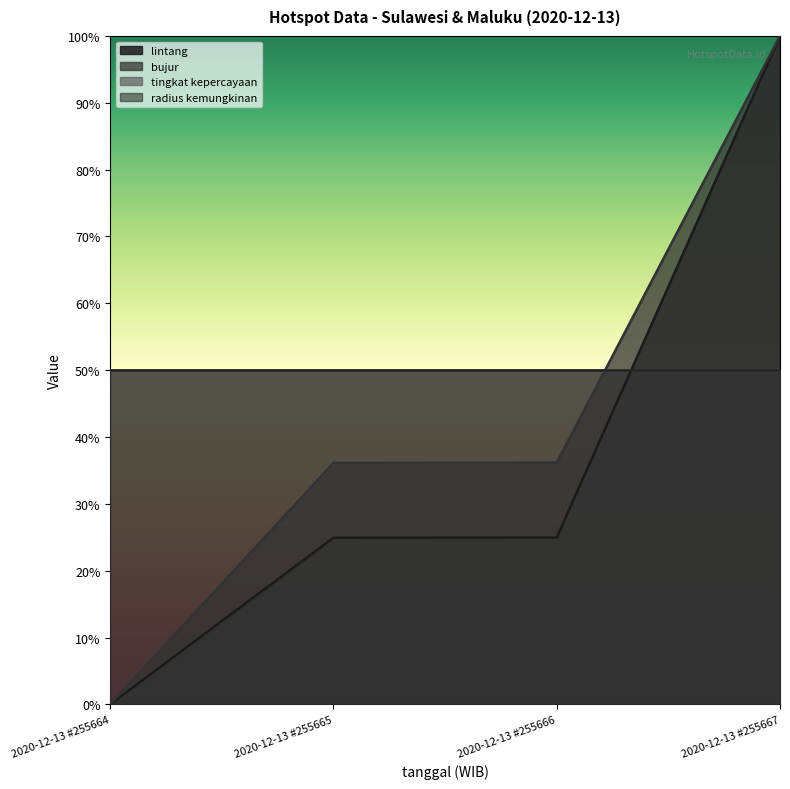

Does the chart display data point markers on the line(s)?

No